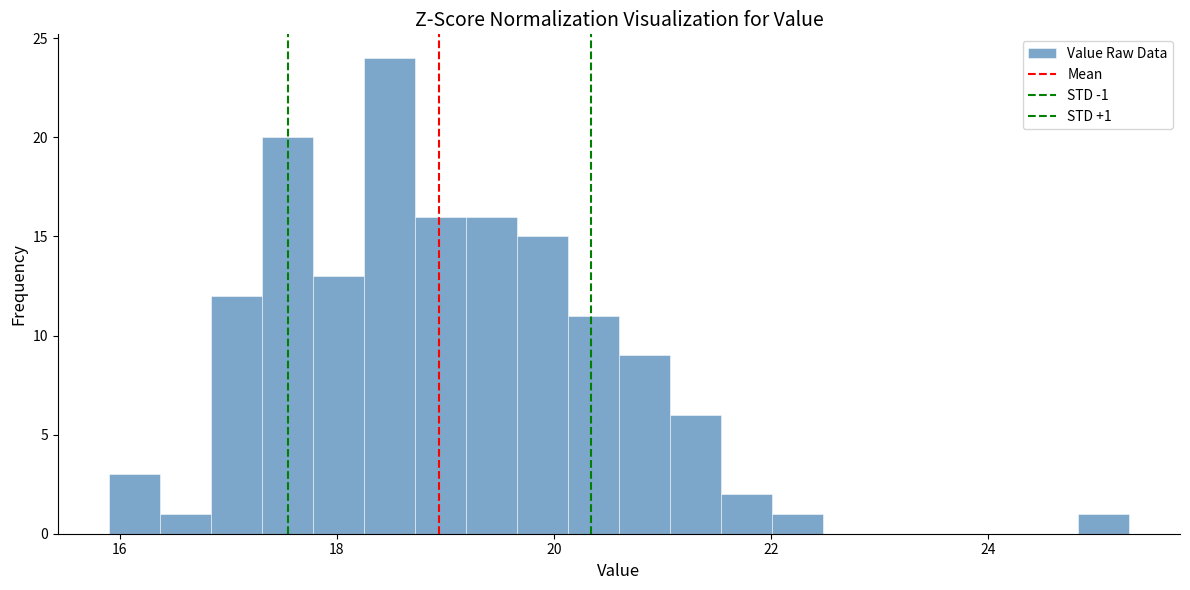

Around what value on the x-axis is the tallest bar? Give the approximate position of its centre, as read against the axis.

18.4